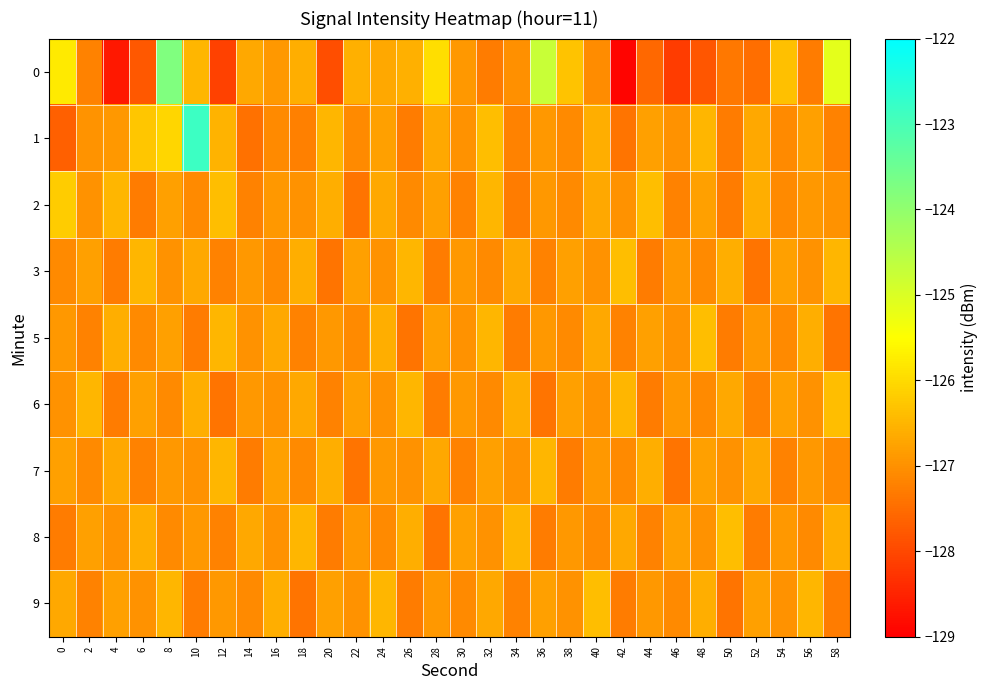

Reading left to right, list all the values displayed in this chart.

0: 0=-125.8	2=-127.2	4=-128.7	6=-127.8	8=-123.8	10=-126.5	12=-128.1	14=-126.7	16=-126.9	18=-126.6	20=-127.9	22=-126.6	24=-126.7	26=-126.6	28=-126.0	30=-126.9	32=-127.3	34=-127.0	36=-124.8	38=-126.3	40=-127.1	42=-128.9	44=-127.6	46=-128.2	48=-127.8	50=-127.4	52=-127.5	54=-126.4	56=-127.3	58=-125.1
1: 0=-127.7	2=-127.0	4=-126.9	6=-126.3	8=-126.1	10=-122.8	12=-126.5	14=-127.4	16=-127.1	18=-127.2	20=-126.5	22=-127.1	24=-126.8	26=-127.3	28=-126.7	30=-127.0	32=-126.4	34=-127.2	36=-126.9	38=-127.1	40=-126.6	42=-127.4	44=-126.8	46=-127.0	48=-126.5	50=-127.3	52=-126.7	54=-127.1	56=-126.8	58=-127.2
2: 0=-126.2	2=-127.0	4=-126.5	6=-127.3	8=-126.8	10=-127.1	12=-126.4	14=-127.2	16=-126.9	18=-127.0	20=-126.6	22=-127.4	24=-126.7	26=-127.1	28=-126.8	30=-127.2	32=-126.5	34=-127.3	36=-126.9	38=-127.1	40=-126.7	42=-127.0	44=-126.4	46=-127.2	48=-126.8	50=-127.3	52=-126.6	54=-127.1	56=-126.9	58=-127.0
3: 0=-127.1	2=-126.8	4=-127.3	6=-126.5	8=-127.0	10=-126.7	12=-127.2	14=-126.9	16=-127.1	18=-126.6	20=-127.4	22=-126.8	24=-127.0	26=-126.5	28=-127.3	30=-126.9	32=-127.1	34=-126.7	36=-127.2	38=-126.8	40=-127.0	42=-126.4	44=-127.3	46=-126.9	48=-127.1	50=-126.6	52=-127.4	54=-126.8	56=-127.0	58=-126.5
5: 0=-126.9	2=-127.2	4=-126.6	6=-127.1	8=-126.8	10=-127.3	12=-126.5	14=-127.0	16=-126.7	18=-127.2	20=-126.9	22=-127.1	24=-126.6	26=-127.4	28=-126.8	30=-127.0	32=-126.5	34=-127.3	36=-126.9	38=-127.1	40=-126.7	42=-127.2	44=-126.8	46=-127.0	48=-126.4	50=-127.3	52=-126.9	54=-127.1	56=-126.6	58=-127.4
6: 0=-127.0	2=-126.5	4=-127.3	6=-126.8	8=-127.1	10=-126.6	12=-127.4	14=-126.9	16=-127.0	18=-126.7	20=-127.2	22=-126.8	24=-127.0	26=-126.5	28=-127.3	30=-126.9	32=-127.1	34=-126.6	36=-127.4	38=-126.8	40=-127.0	42=-126.5	44=-127.3	46=-126.9	48=-127.1	50=-126.7	52=-127.2	54=-126.8	56=-127.0	58=-126.4
7: 0=-126.8	2=-127.1	4=-126.7	6=-127.2	8=-126.9	10=-127.0	12=-126.5	14=-127.3	16=-126.8	18=-127.1	20=-126.6	22=-127.4	24=-126.9	26=-127.0	28=-126.7	30=-127.2	32=-126.8	34=-127.0	36=-126.5	38=-127.3	40=-126.9	42=-127.1	44=-126.6	46=-127.4	48=-126.8	50=-127.0	52=-126.7	54=-127.2	56=-126.9	58=-127.1
8: 0=-127.3	2=-126.8	4=-127.0	6=-126.6	8=-127.1	10=-126.9	12=-127.2	14=-126.7	16=-127.0	18=-126.5	20=-127.3	22=-126.9	24=-127.1	26=-126.6	28=-127.4	30=-126.8	32=-127.0	34=-126.5	36=-127.3	38=-126.9	40=-127.1	42=-126.7	44=-127.2	46=-126.8	48=-127.0	50=-126.4	52=-127.3	54=-126.9	56=-127.1	58=-126.6
9: 0=-126.7	2=-127.2	4=-126.8	6=-127.0	8=-126.5	10=-127.3	12=-126.9	14=-127.1	16=-126.6	18=-127.4	20=-126.8	22=-127.0	24=-126.5	26=-127.3	28=-126.9	30=-127.1	32=-126.7	34=-127.2	36=-126.8	38=-127.0	40=-126.4	42=-127.3	44=-126.9	46=-127.1	48=-126.6	50=-127.4	52=-126.8	54=-127.0	56=-126.5	58=-127.3